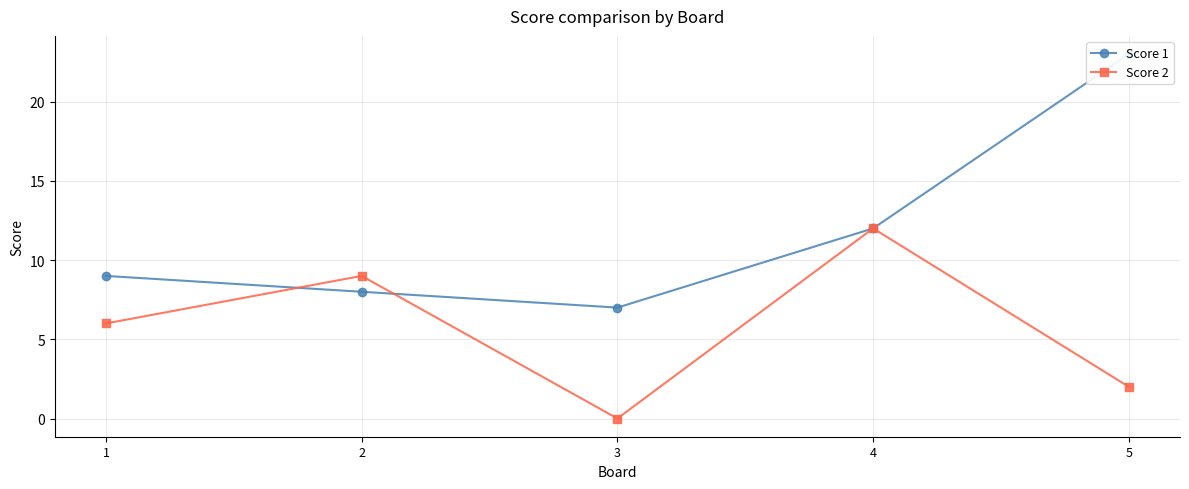

List the series in order of their overall mean, lowest first.

Score 2, Score 1